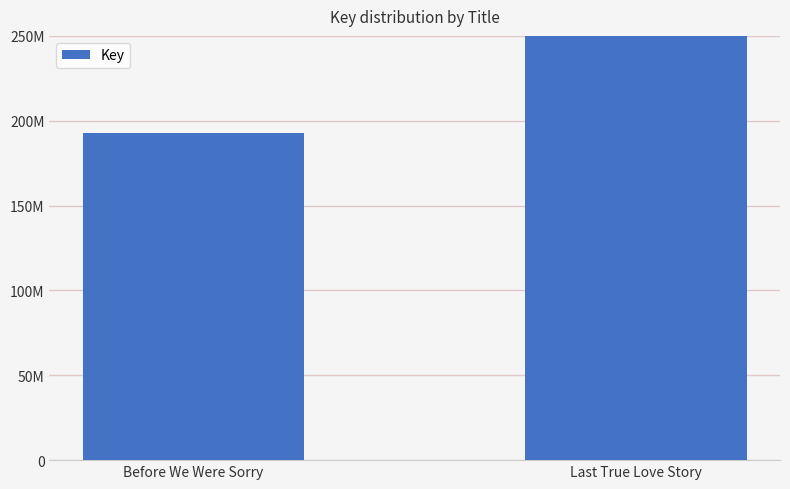

What is the minimum value shown in the chart?

192999337